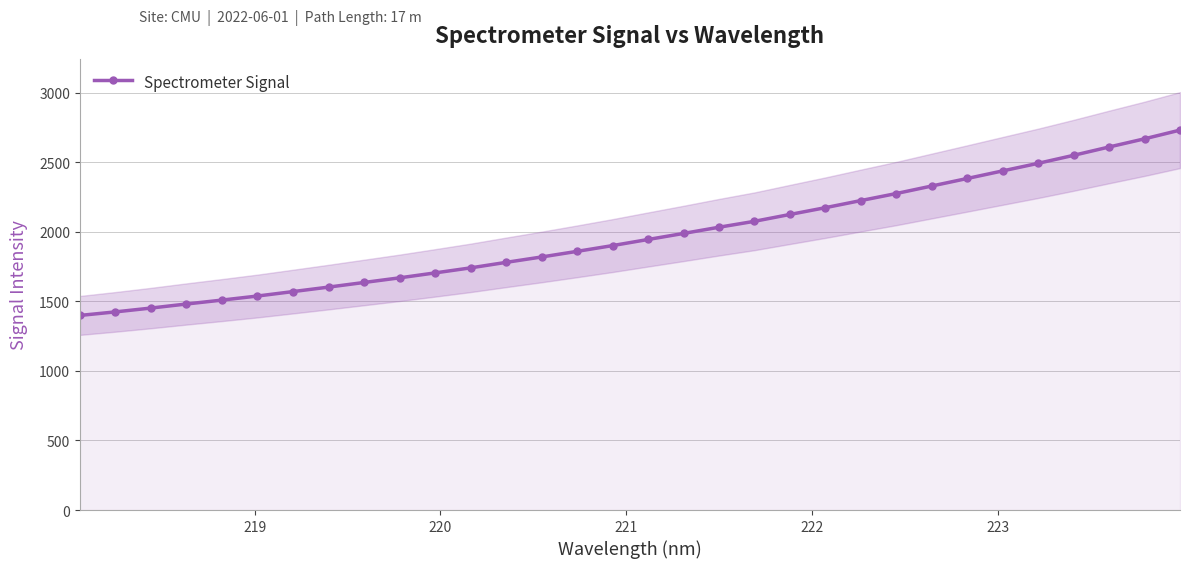

How many data points are less than 1945?

16